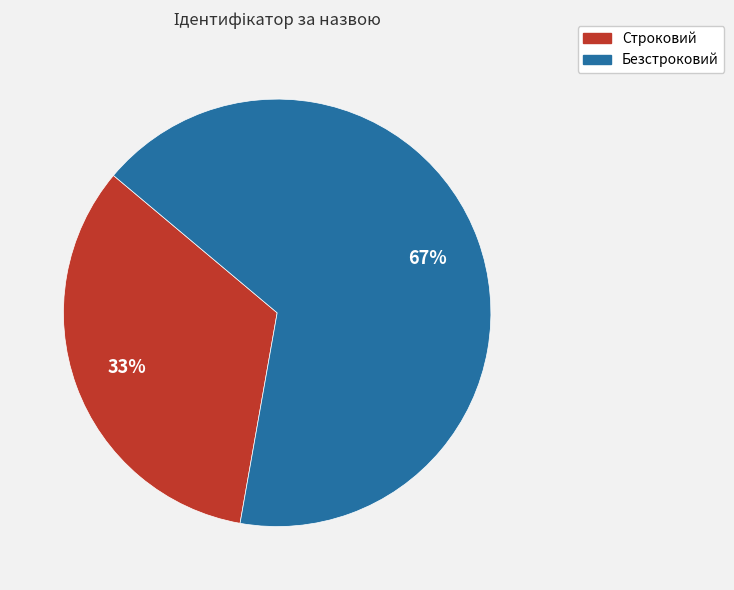

True or false: Безстроковий accounts for 81% of the total.

False